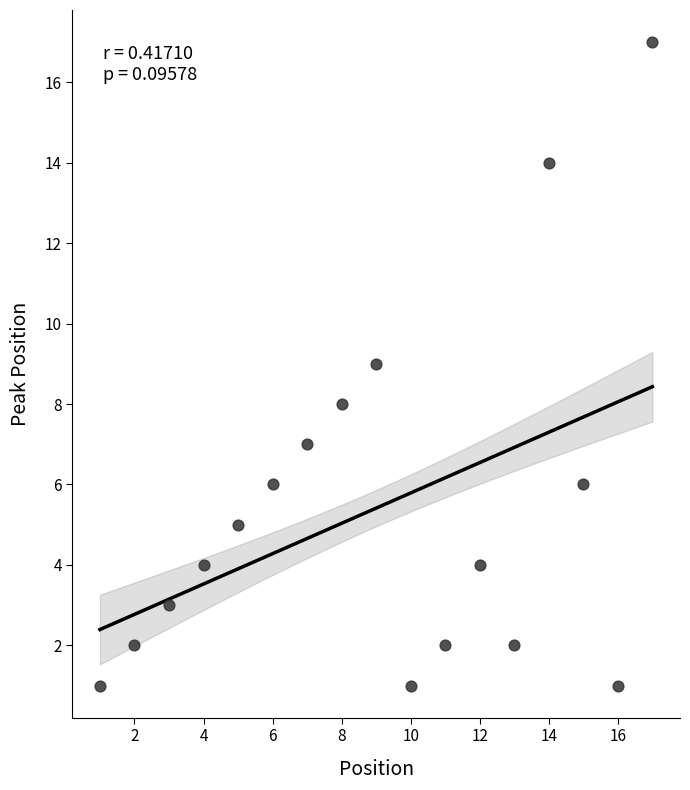

What is the range of Y values (max minus min)?

16